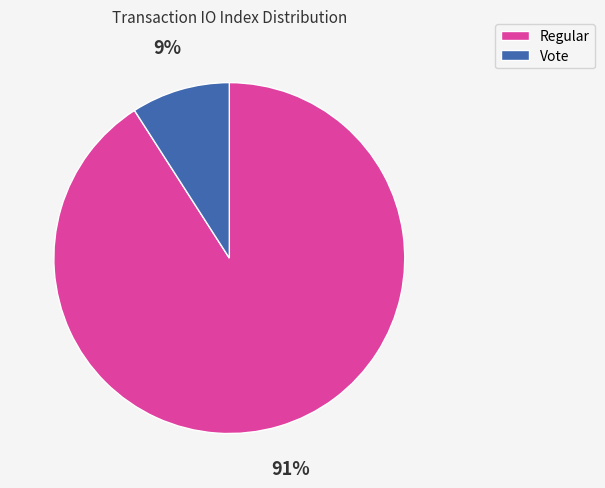

Which slice is the largest?

Regular